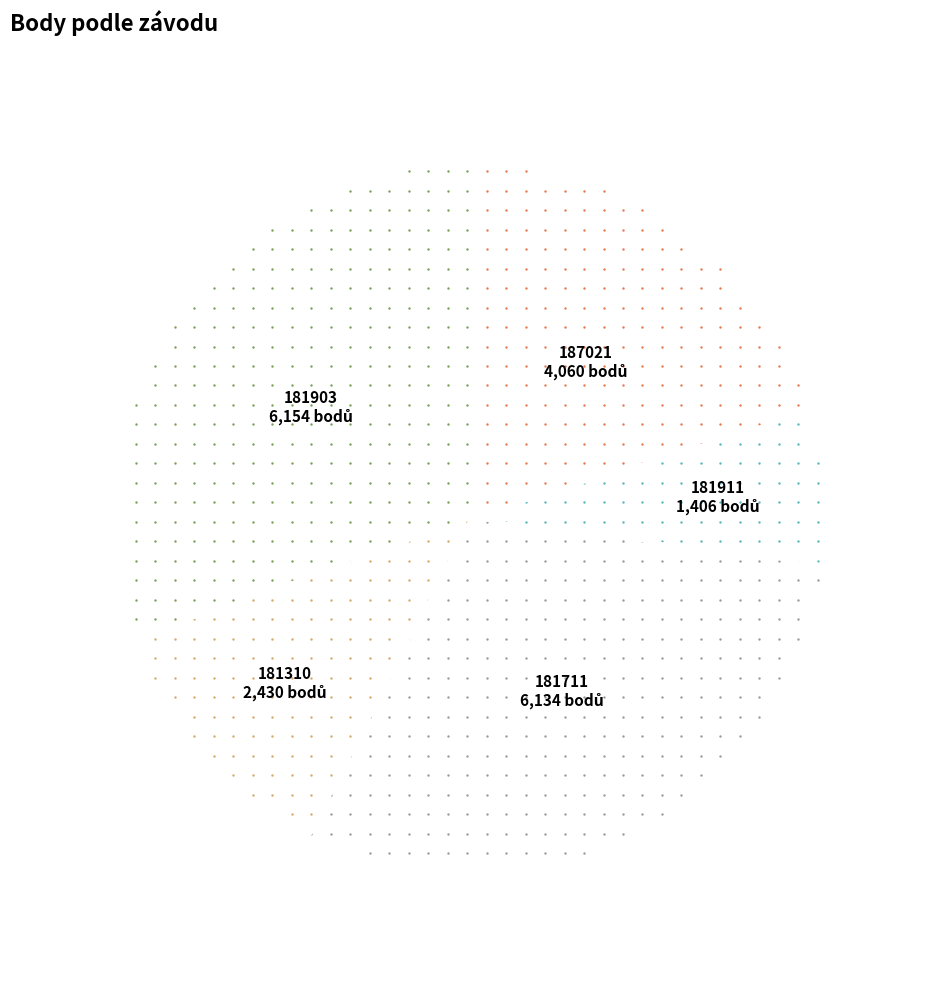

How many segments does this pie chart have?

5